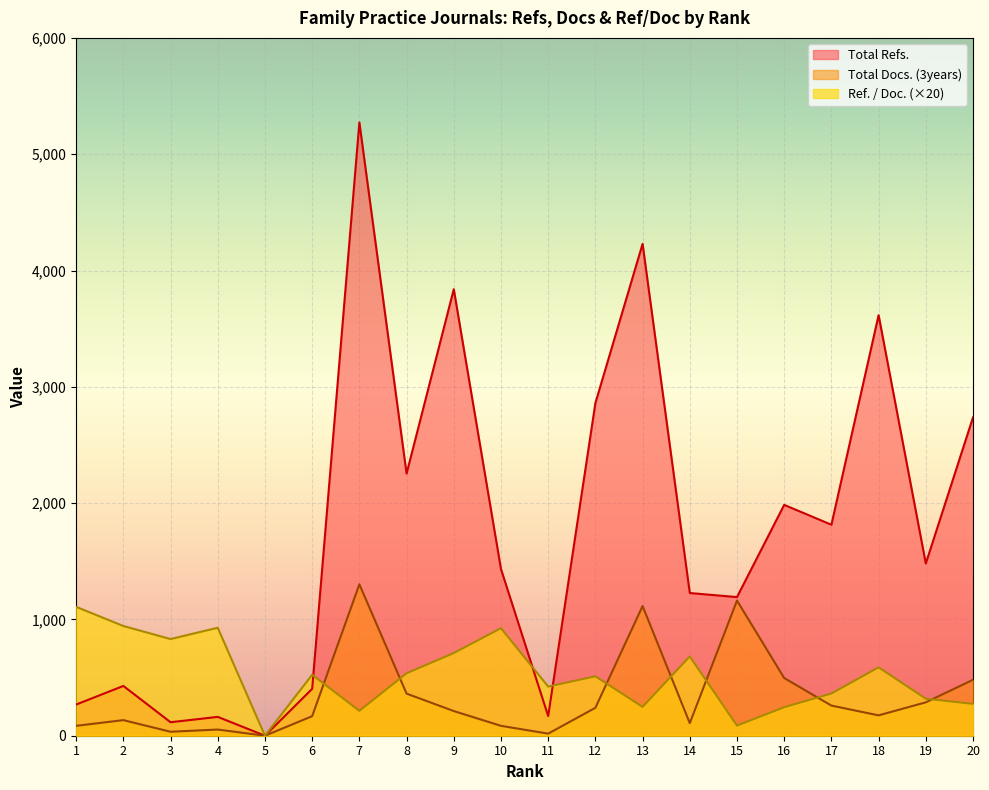

How many distinct data groups are displayed?

3